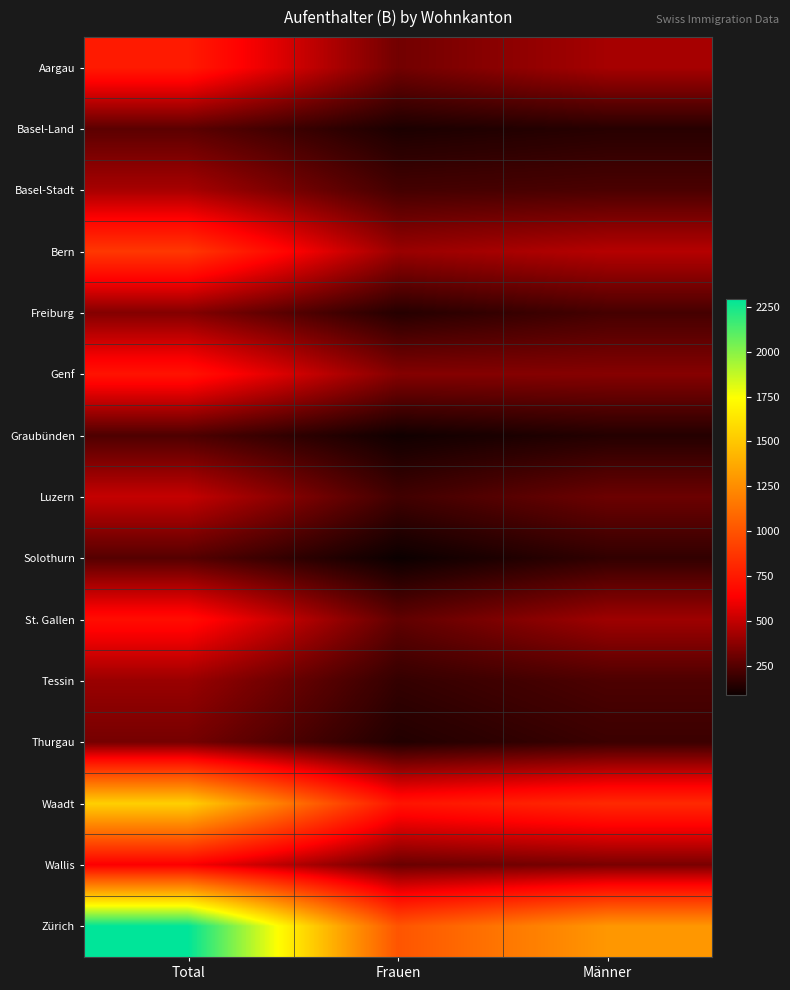

Which category has the highest value across all series?

Total